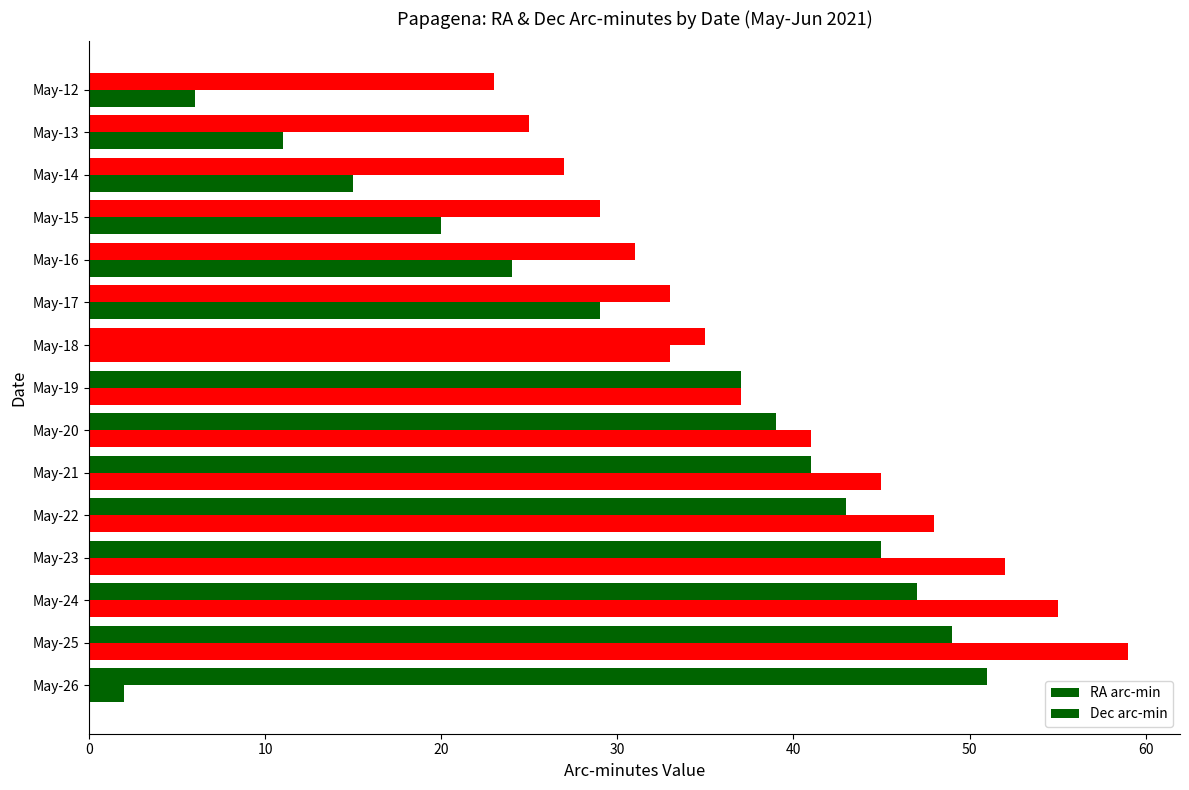

How many data points in RA arc-min are less than 37?

7